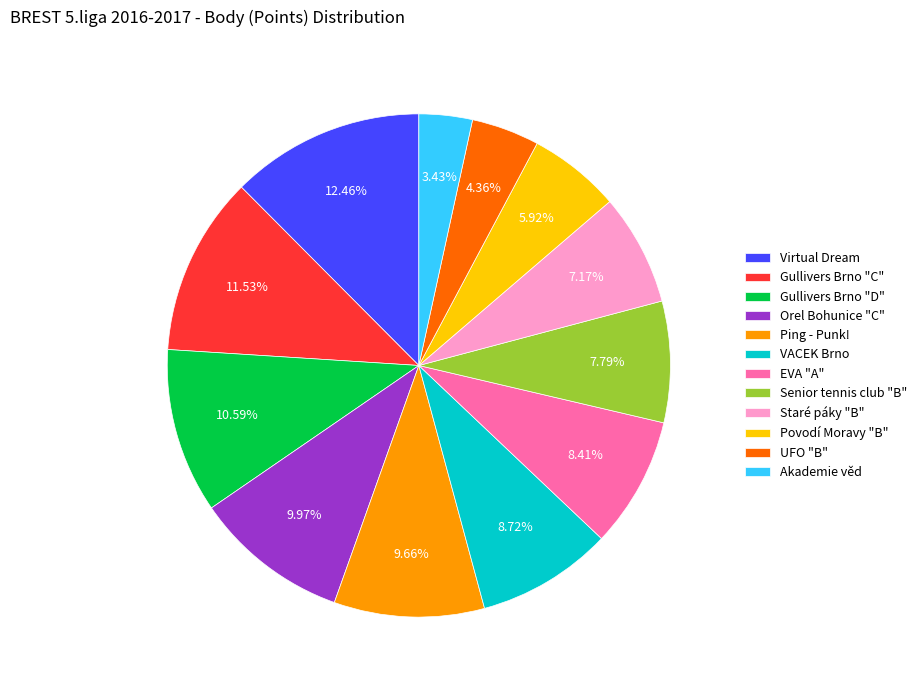

Which category has the biggest portion of the pie?

Virtual Dream